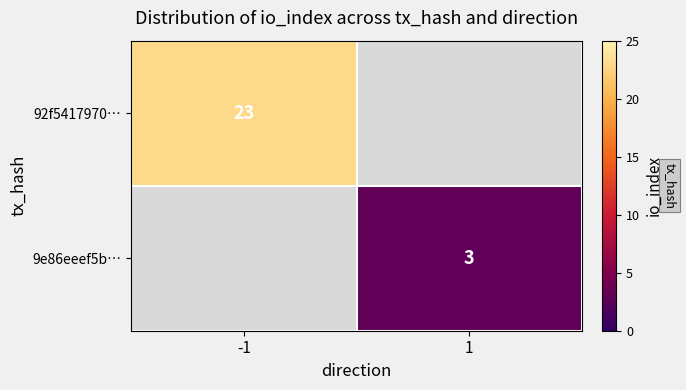

The 92f5417970… series shows 10 at -1. True or false?

False